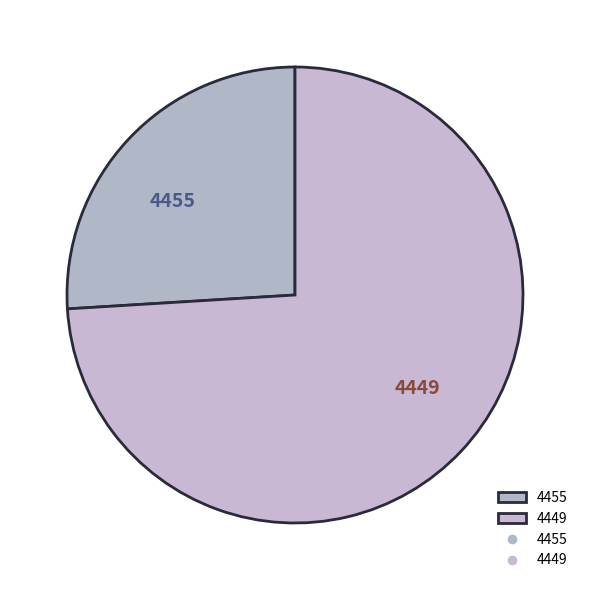

The 4455 slice represents 26% of the pie. True or false?

True